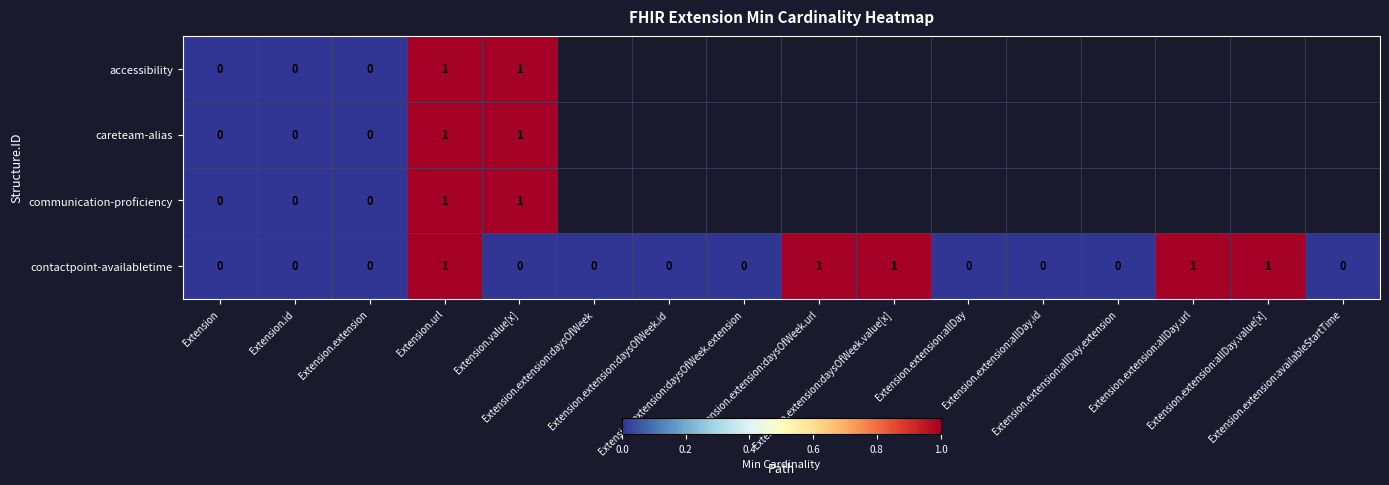

What is the difference between the maximum and minimum values in the contactpoint-availabletime series?

1.0